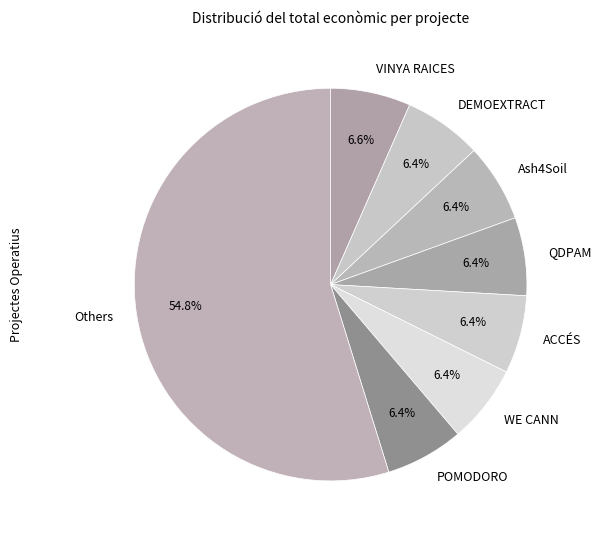

Count the number of slices in the pie.

8